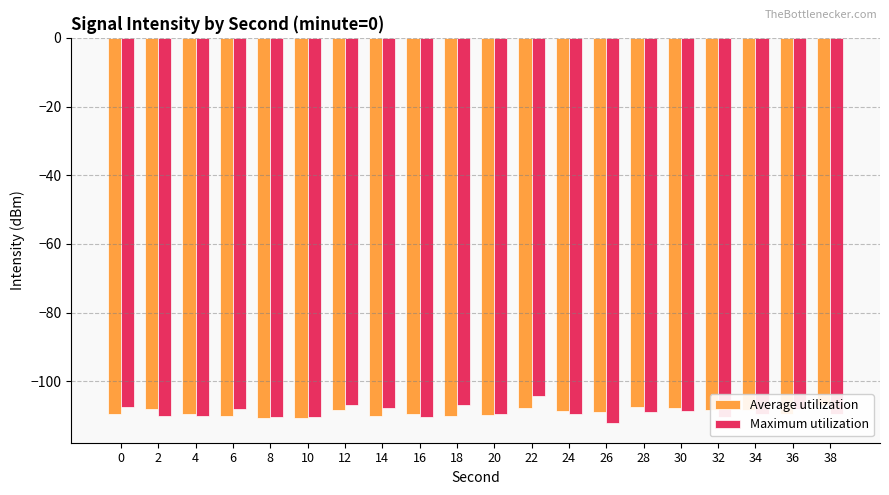

What is the value of the Average utilization bar at the 9th from the left?

-109.4